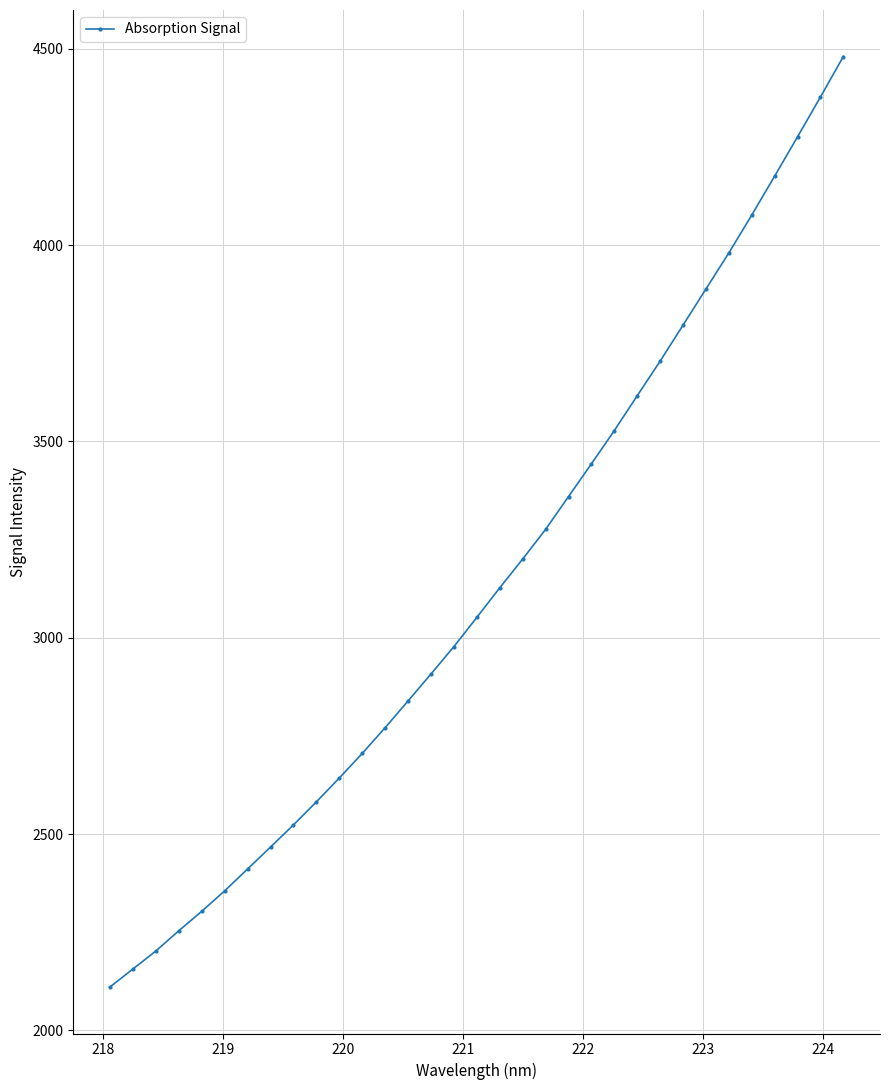

What is the average value?

3138.5